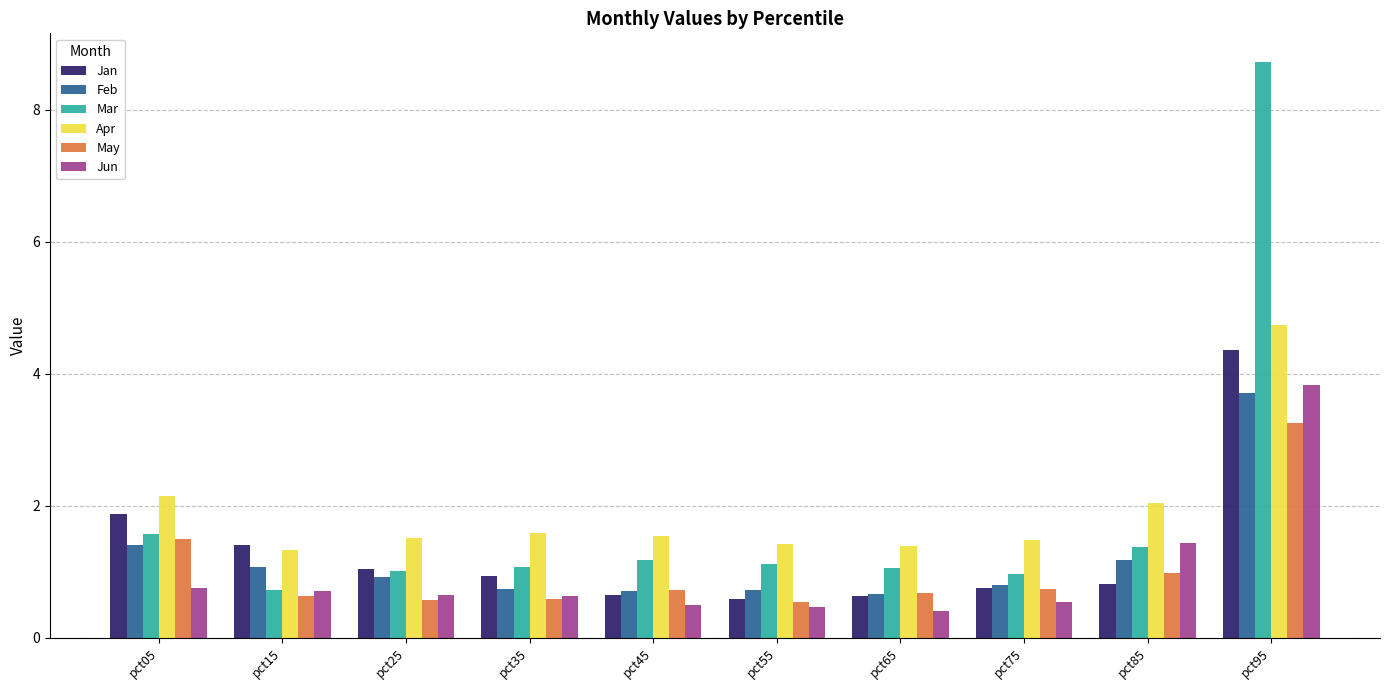

Are the bars horizontal?

No